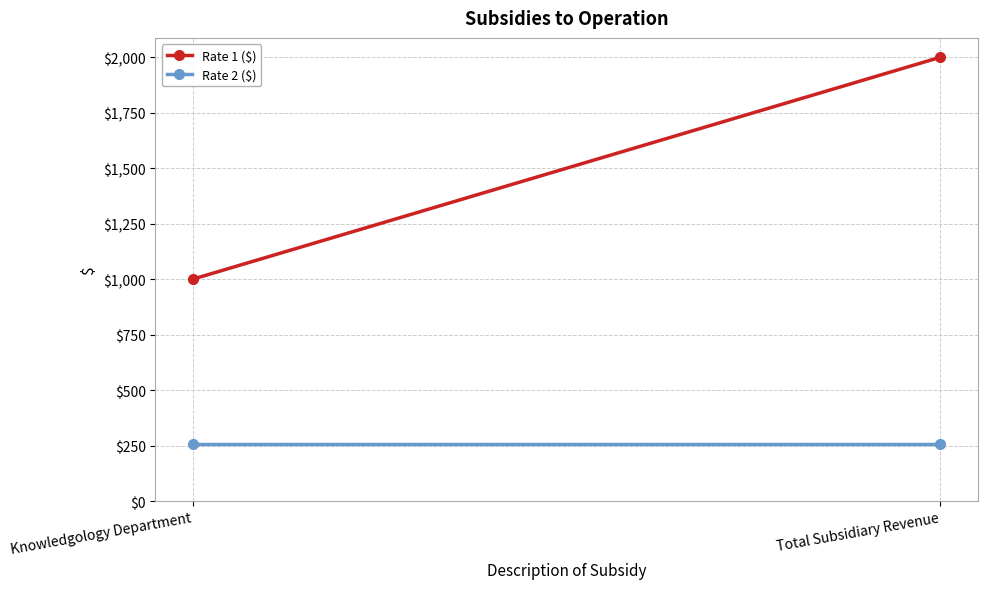

Reading left to right, transcribe all the data shown in this chart.

Rate 1 ($): Knowledgology Department=1000	Total Subsidiary Revenue=2000
Rate 2 ($): Knowledgology Department=258	Total Subsidiary Revenue=258